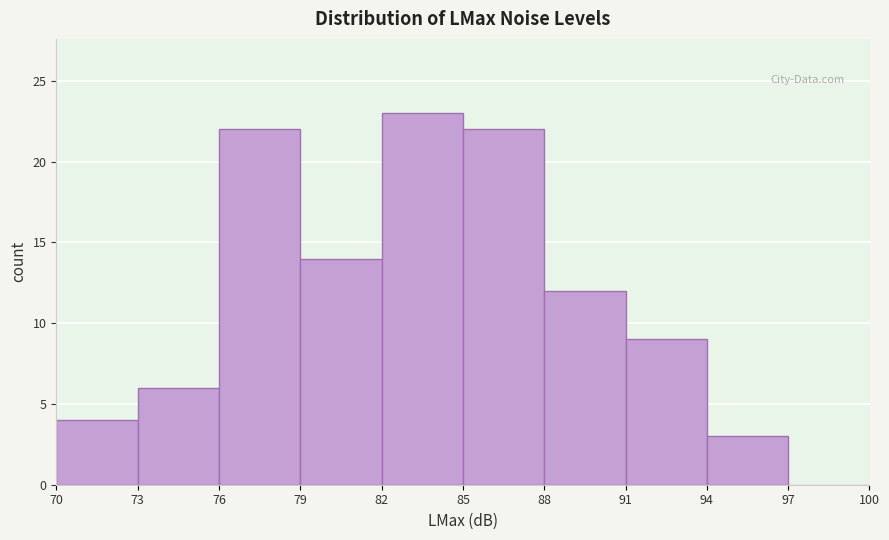

Over which range of the x-axis is the bar tallest?

82 to 85